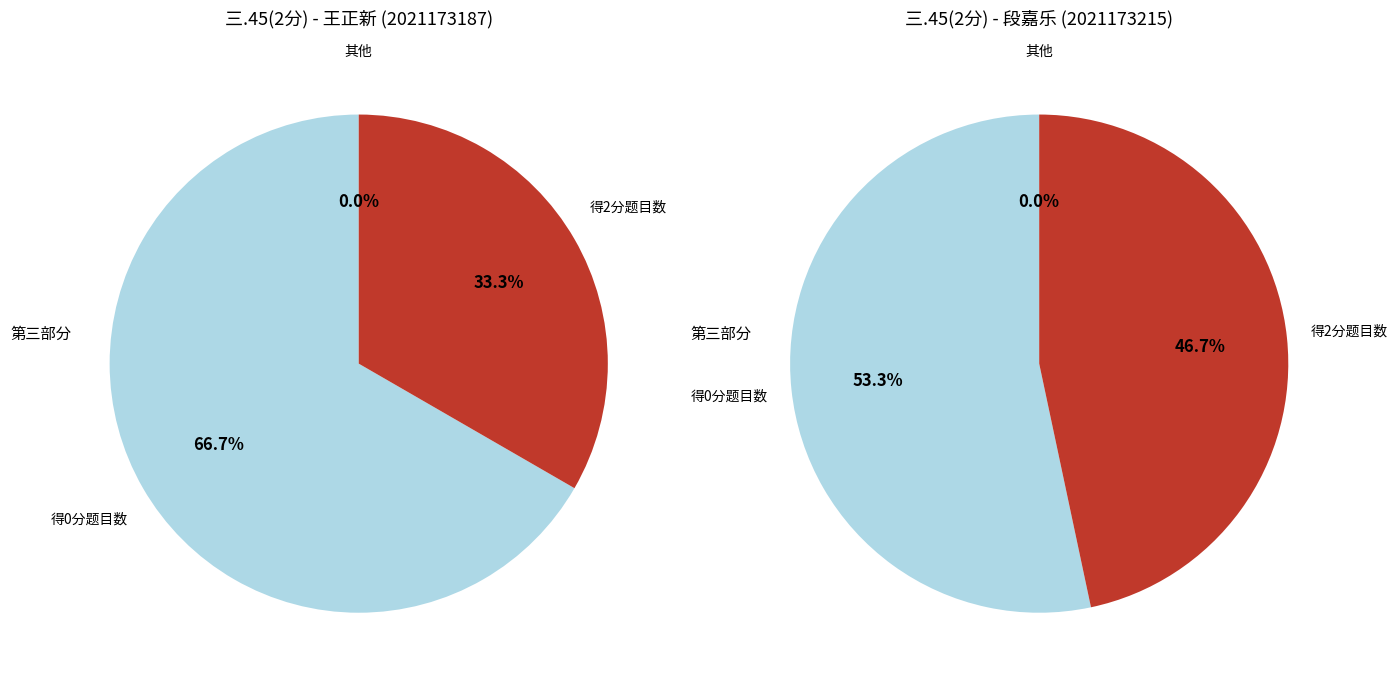

Is the sum of 2021173215 and 2021173187 greater than half?

Yes